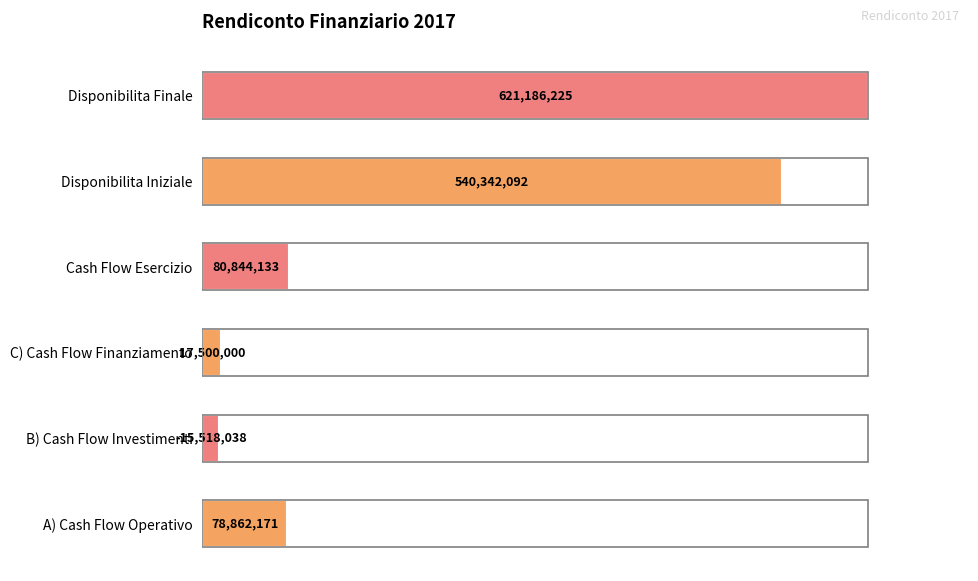

How many bars are there in total?

6